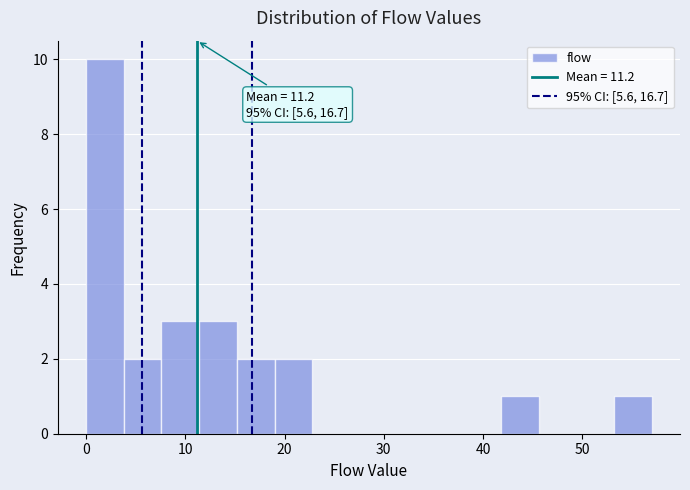

Around what value on the x-axis is the tallest bar? Give the approximate position of its centre, as read against the axis.

2